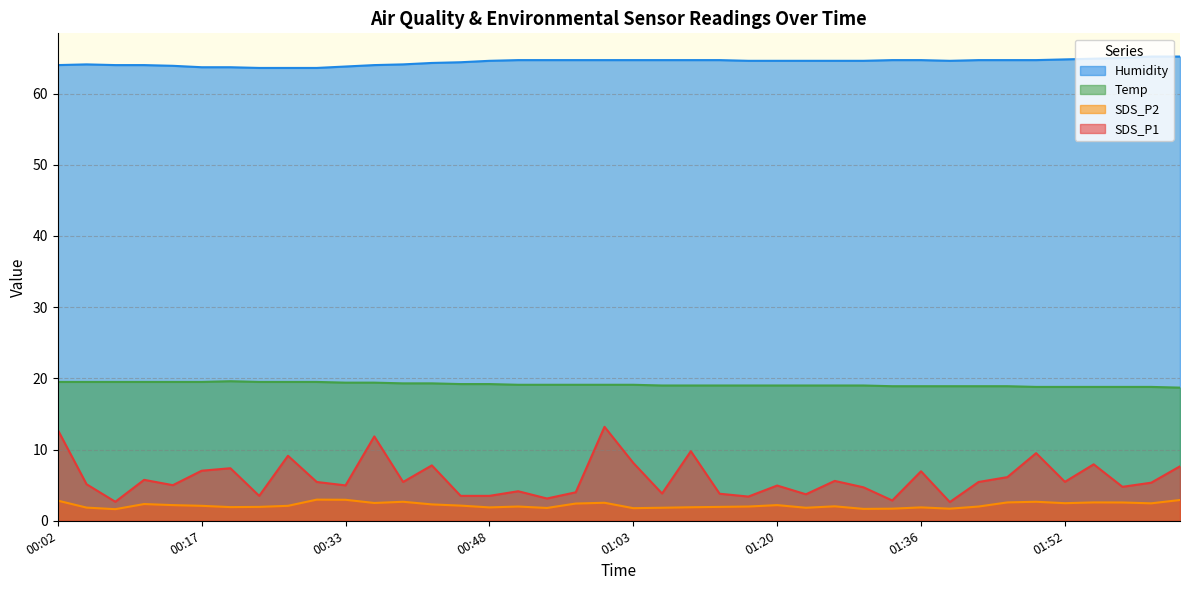

True or false: SDS_P1 has more than 1 points higher than both neighbors.

True